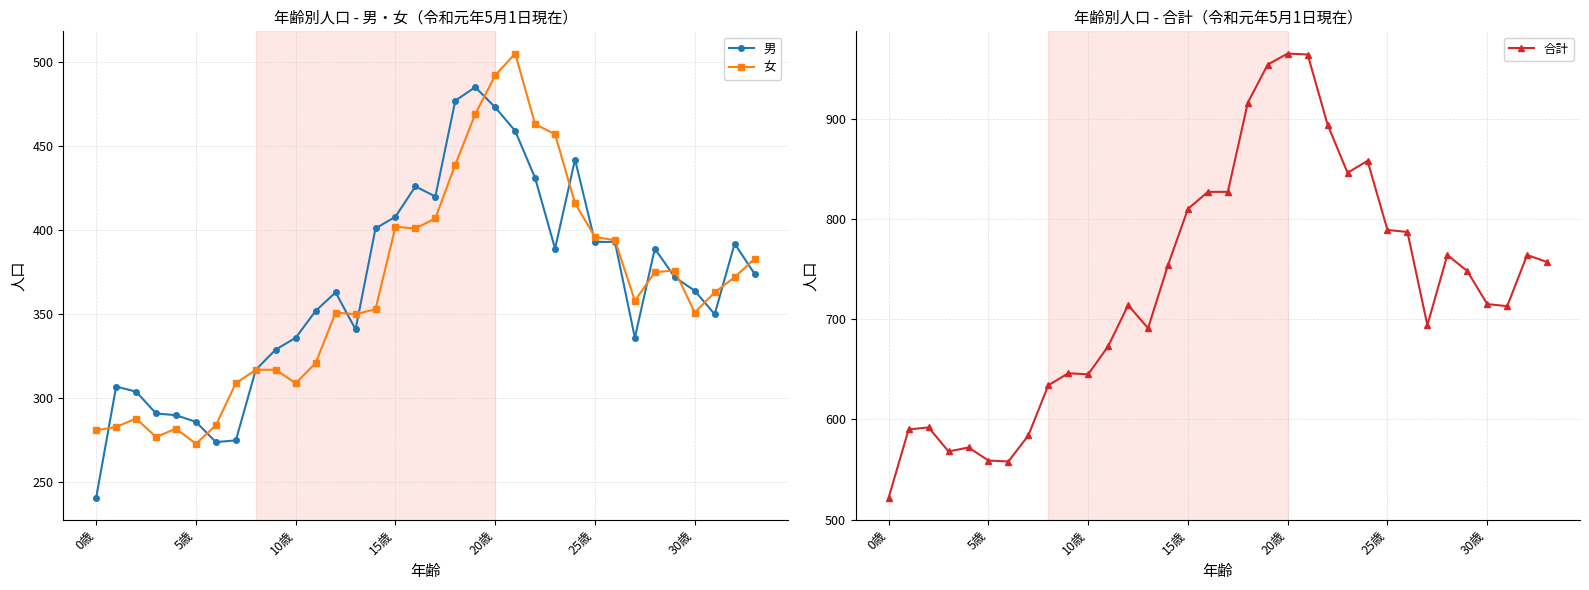

What are all the series names shown in the legend?

男, 女, 合計